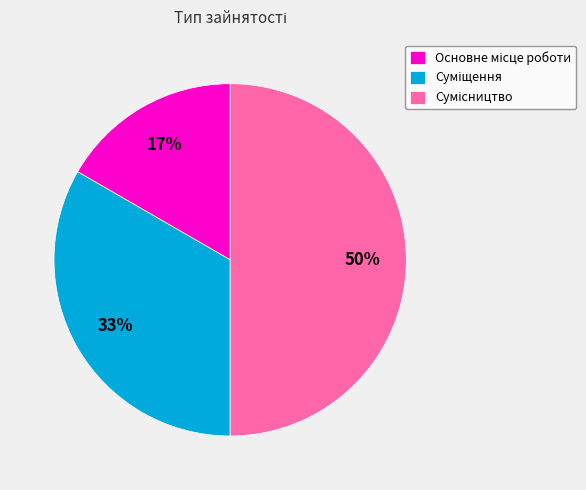

To the nearest percent, what is the difference between the largest and smallest slice percentages?

33%